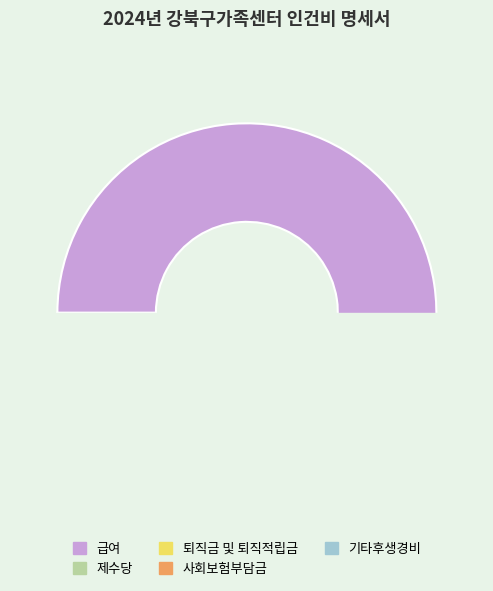

True or false: 급여 accounts for 76% of the total.

False